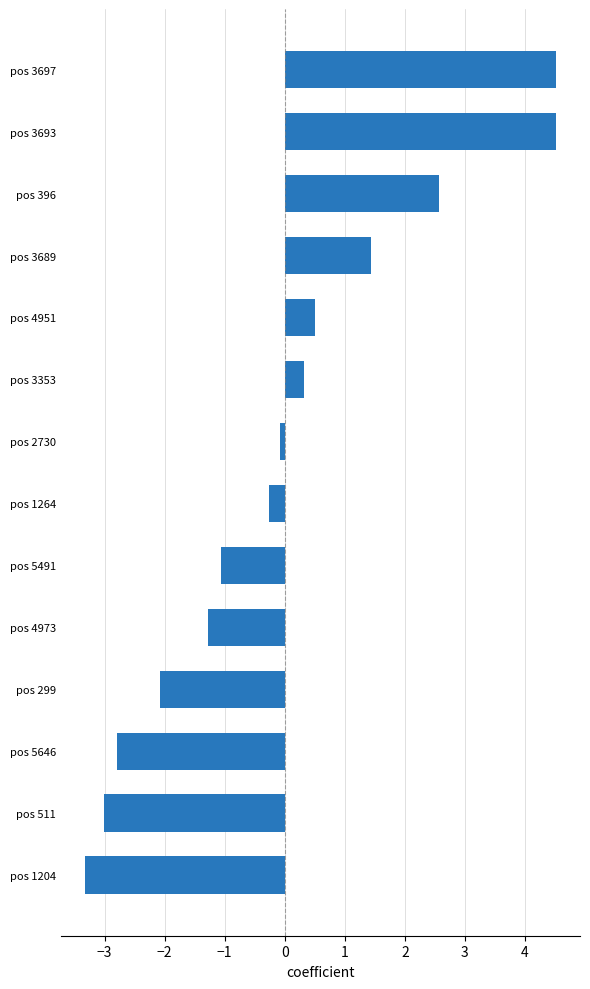

Which label corresponds to the smallest value in the chart?

pos 1204